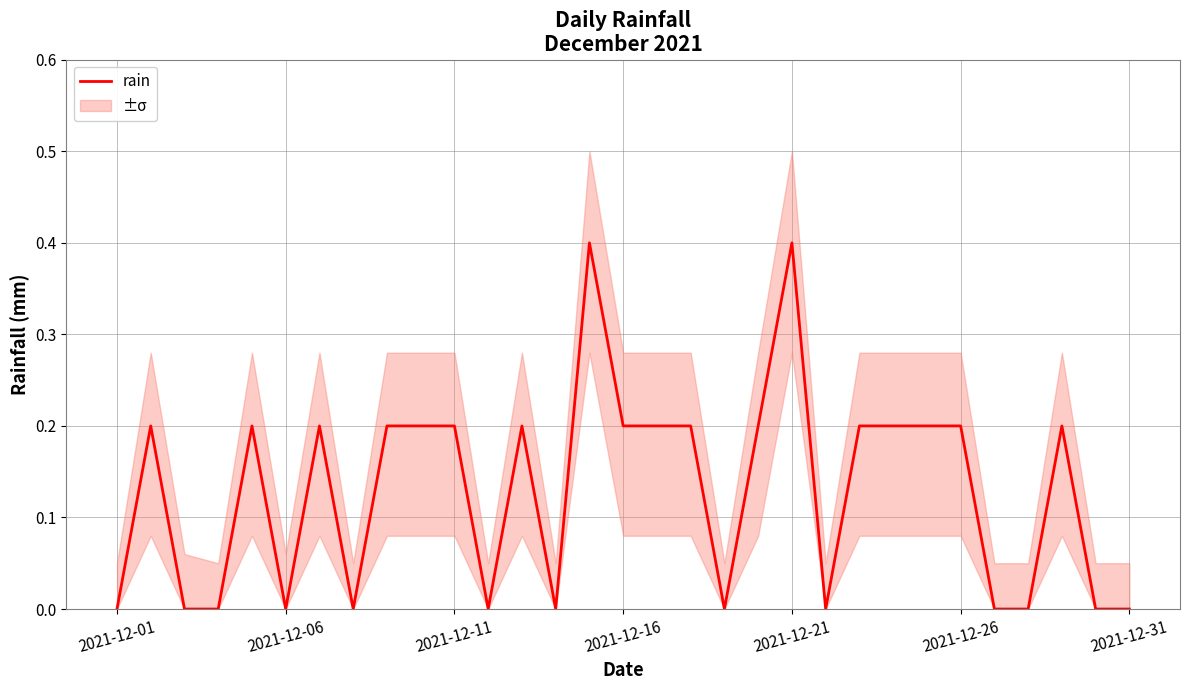

Read the value at 24.

0.2